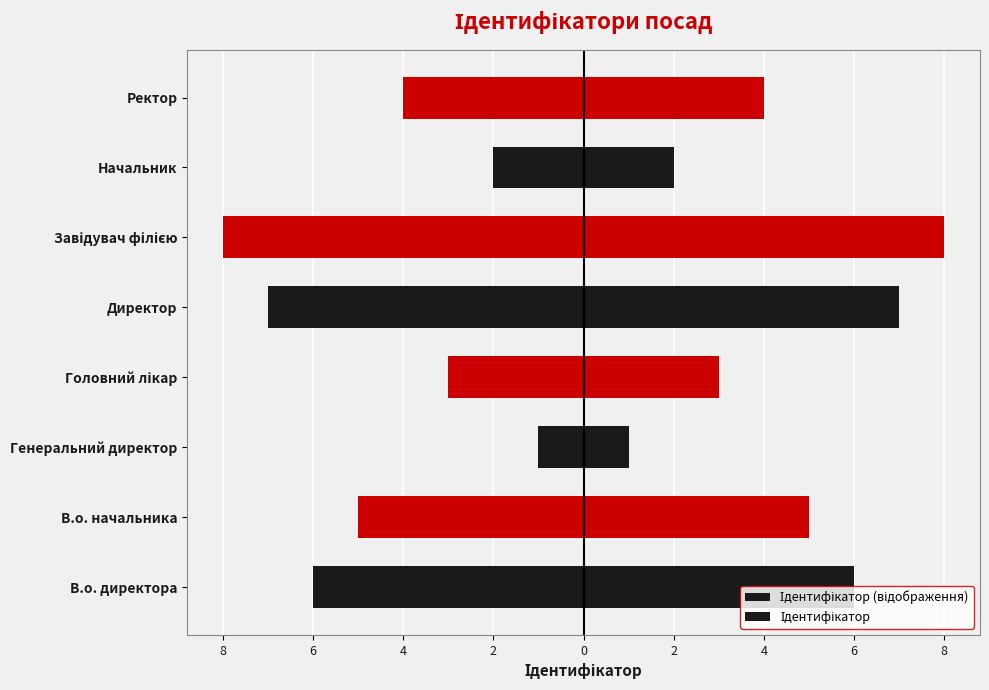

How many values in the Ідентифікатор series are below 5?

4